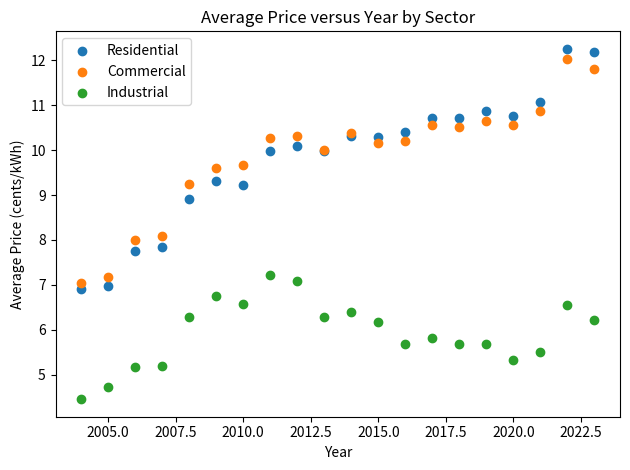

What are all the series names shown in the legend?

Residential, Commercial, Industrial